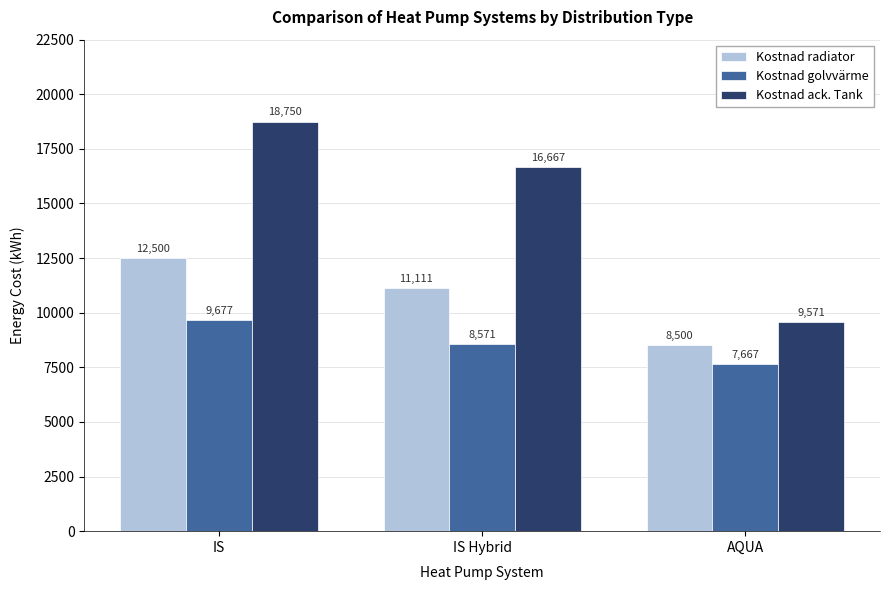

What are all the series names shown in the legend?

Kostnad radiator, Kostnad golvvärme, Kostnad ack. Tank